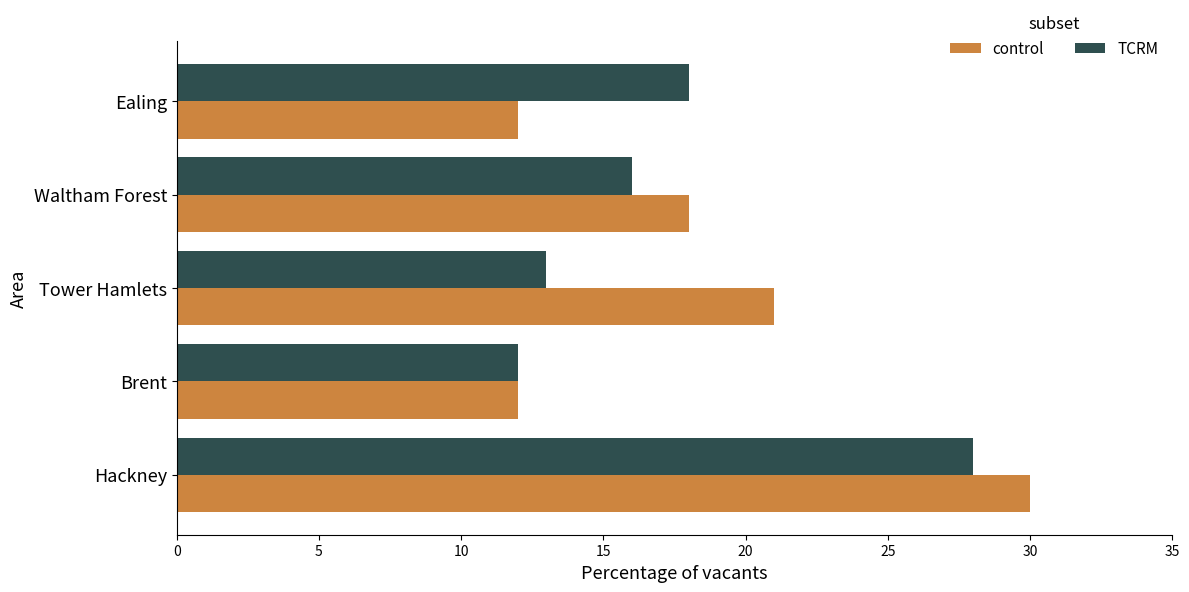

What is the maximum value for TCRM?

28